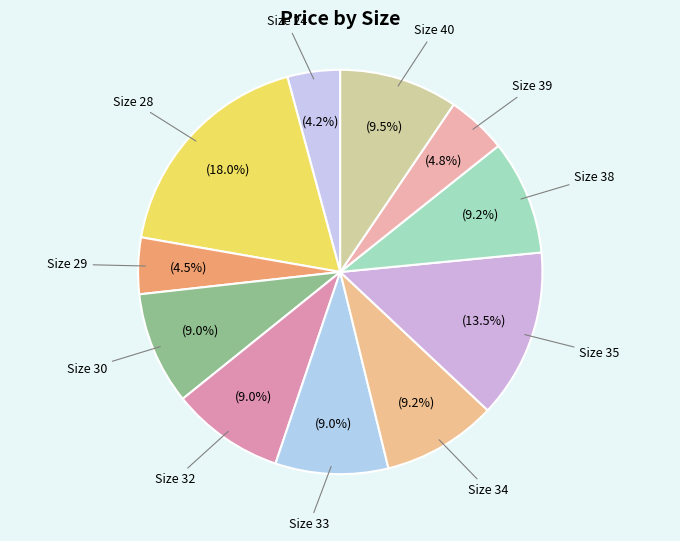

Which category has the biggest portion of the pie?

Size 28